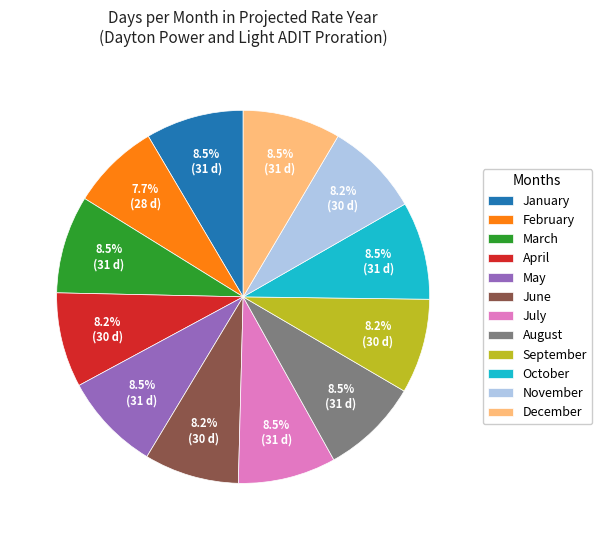

Which slice is the smallest?

February